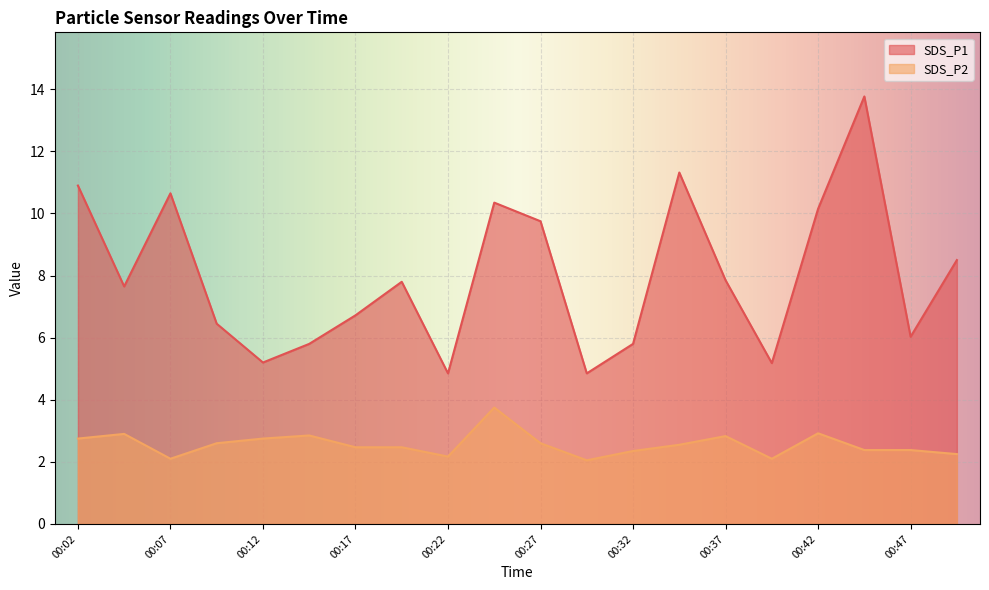

What is the total value across all series at 00:24?

14.1